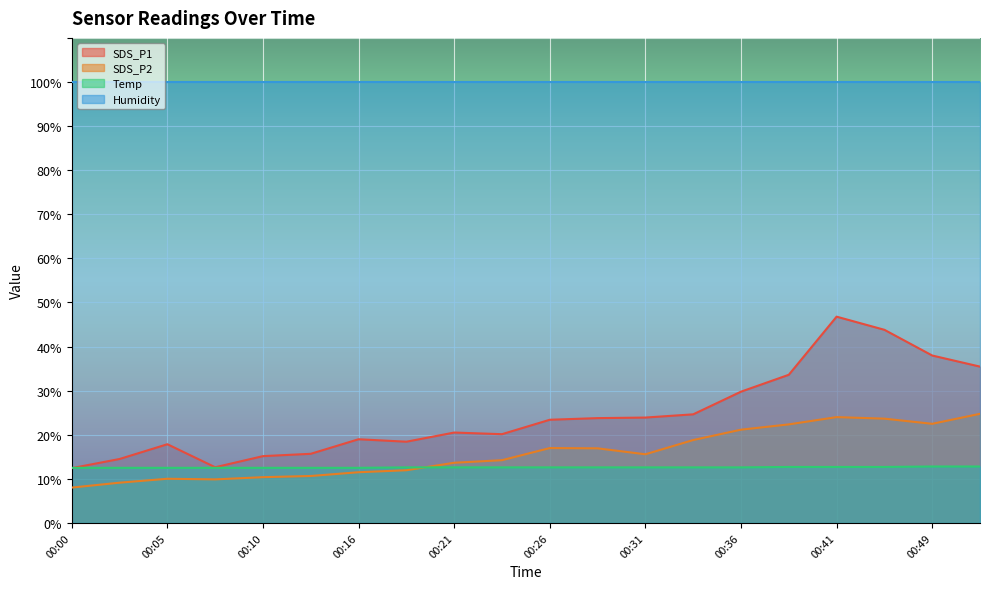

List the series in order of their peak value, highest first.

Humidity, SDS_P1, SDS_P2, Temp